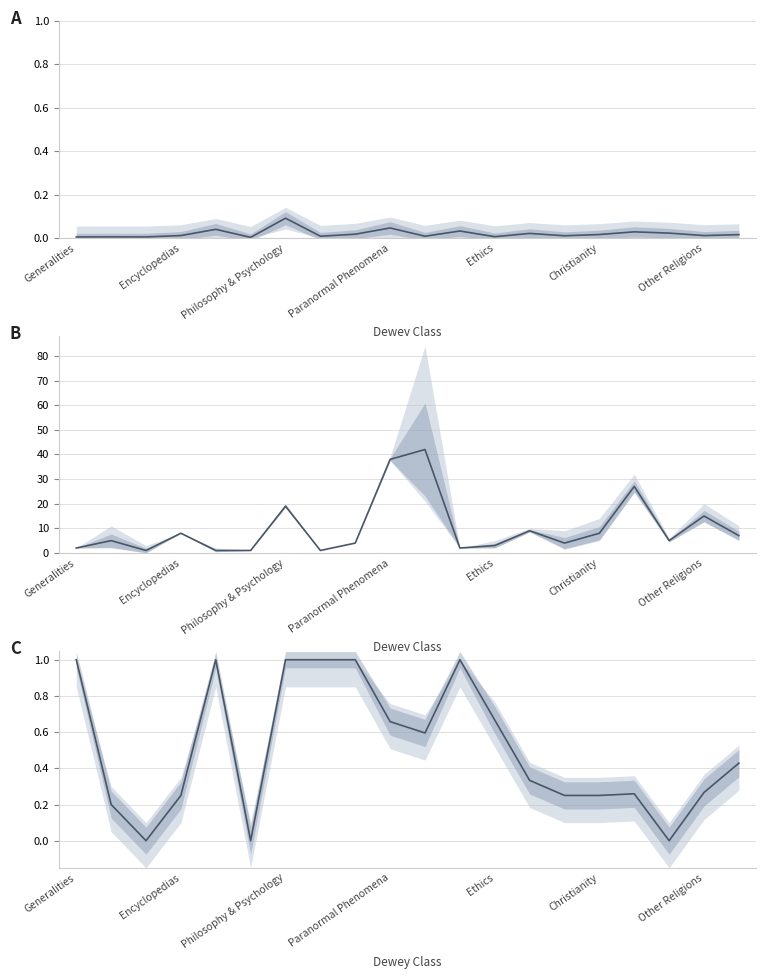

True or false: CIRC AT POR TOTAL and CIRC AT POR ITEMS OWNED LOCALLY cross at least once.

False